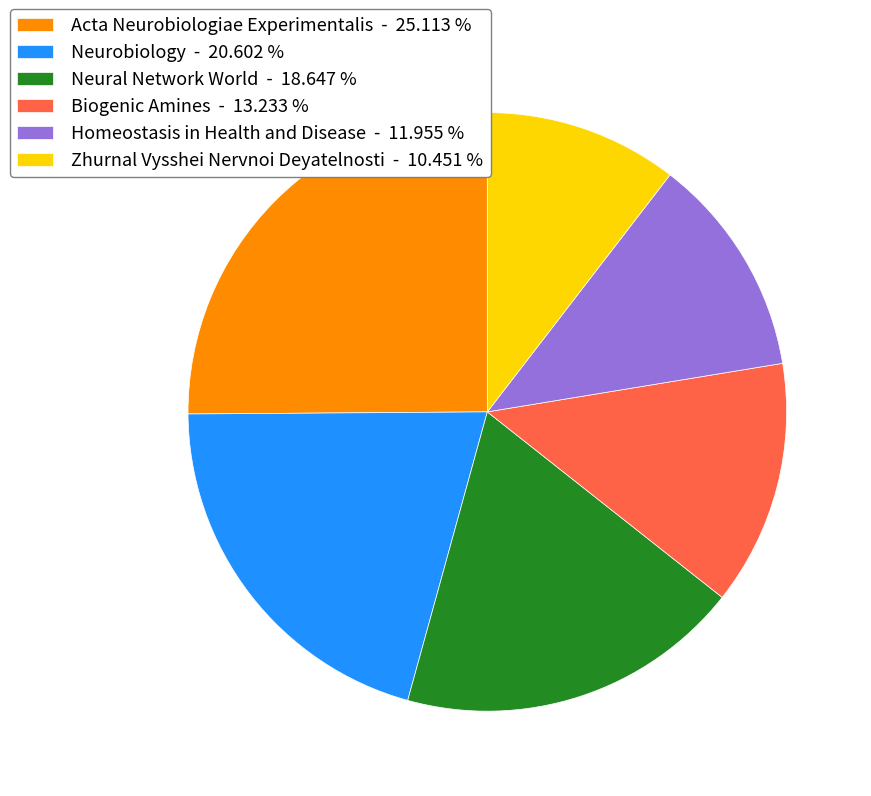

How many segments does this pie chart have?

6